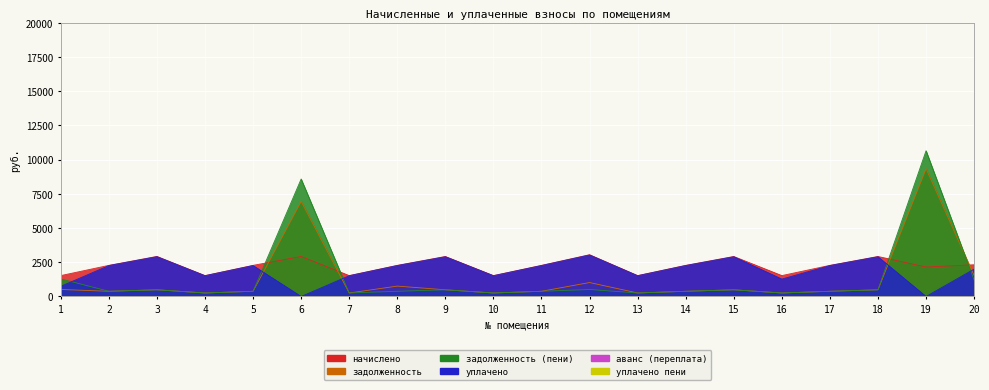

Count the number of categories in the chart.

20